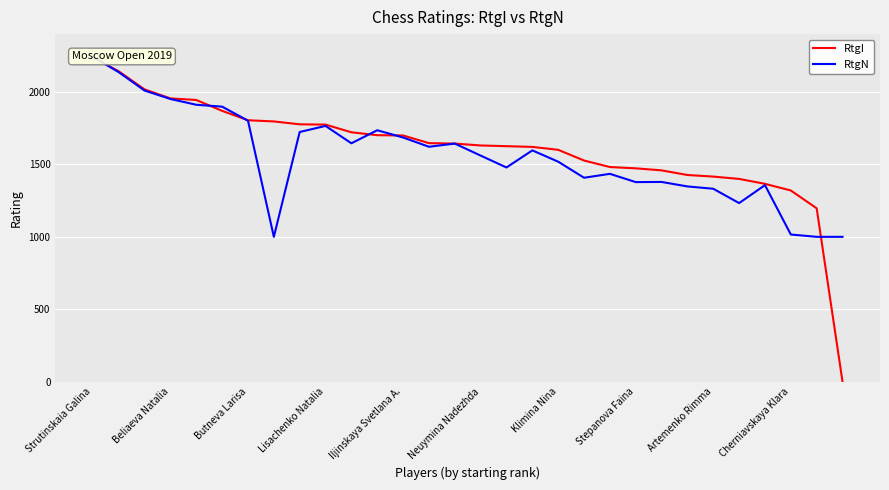

Which series ends up on top after the final intersection of RtgI and RtgN?

RtgN